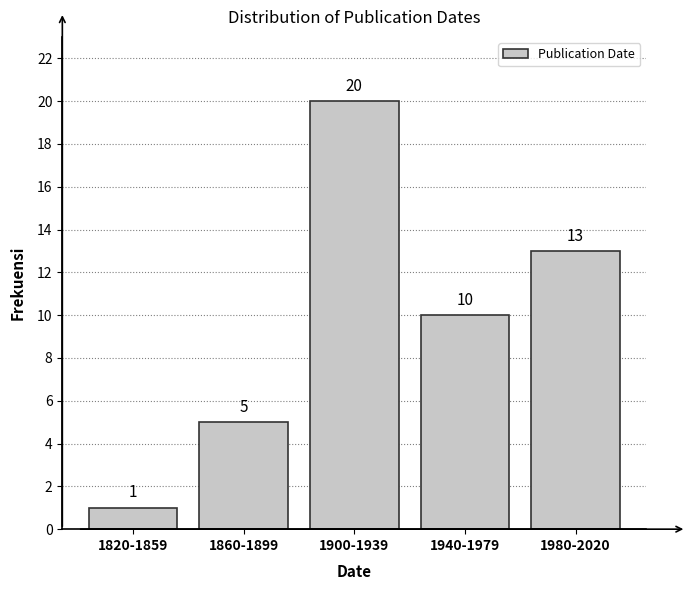

Reading left to right, what are all the values shown in this chart?

1	5	20	10	13